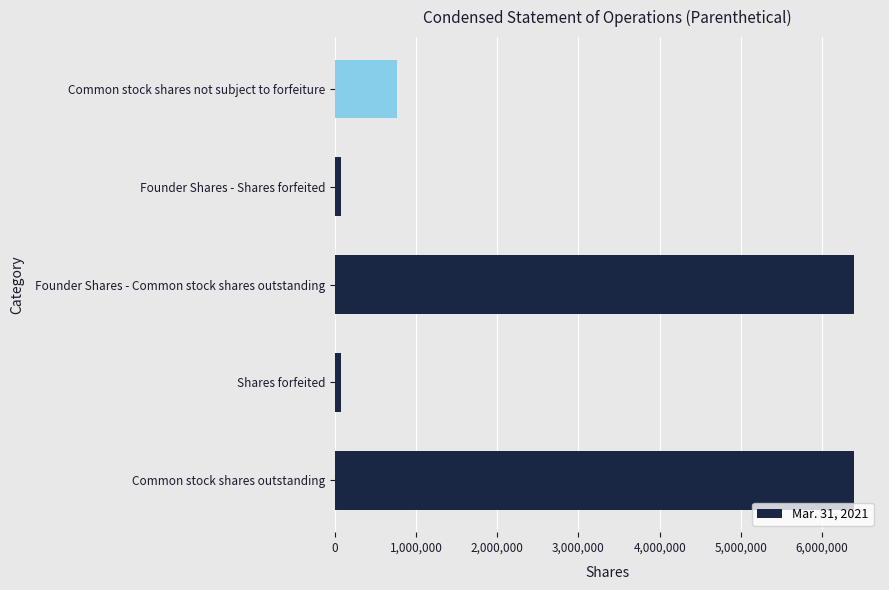

Which has a higher value, Founder Shares - Common stock shares outstanding or Shares forfeited?

Founder Shares - Common stock shares outstanding